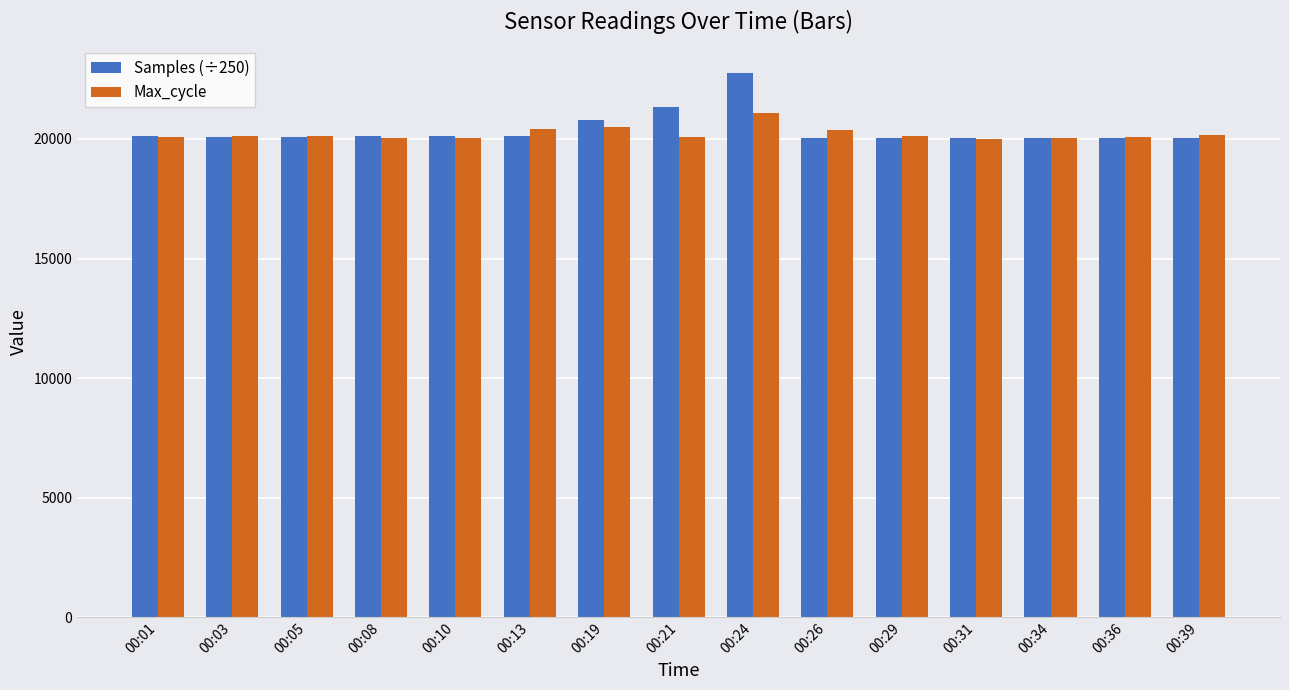

At which label is Samples (÷250) closest to 21407?

00:21